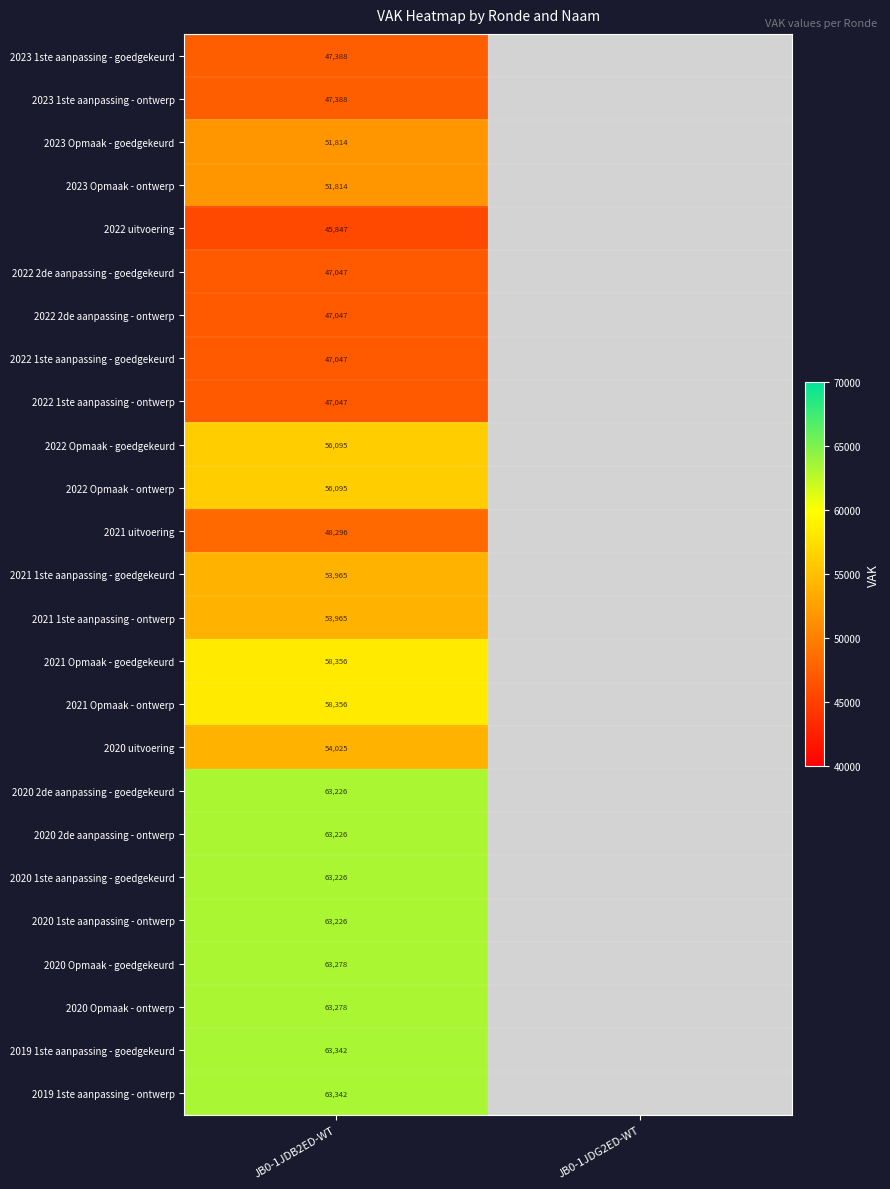

At how many categories does at least one series exceed 61056?

1